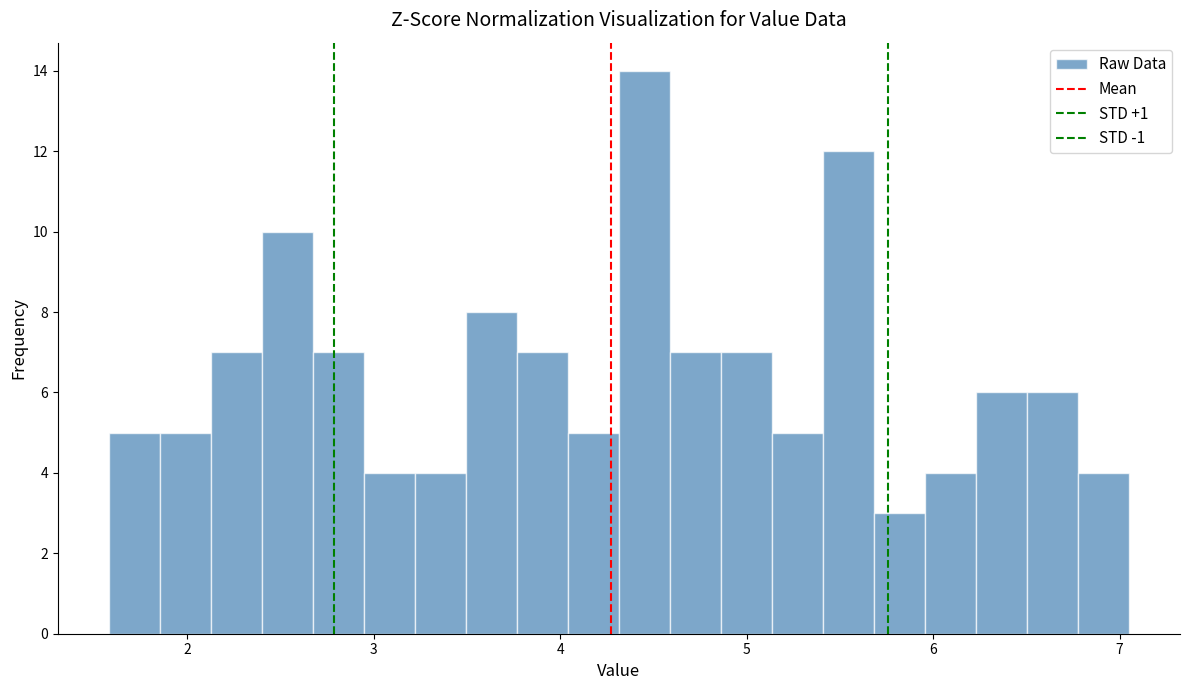

Read against the x-axis, roughly where is the centre of the tallest bar?

4.5